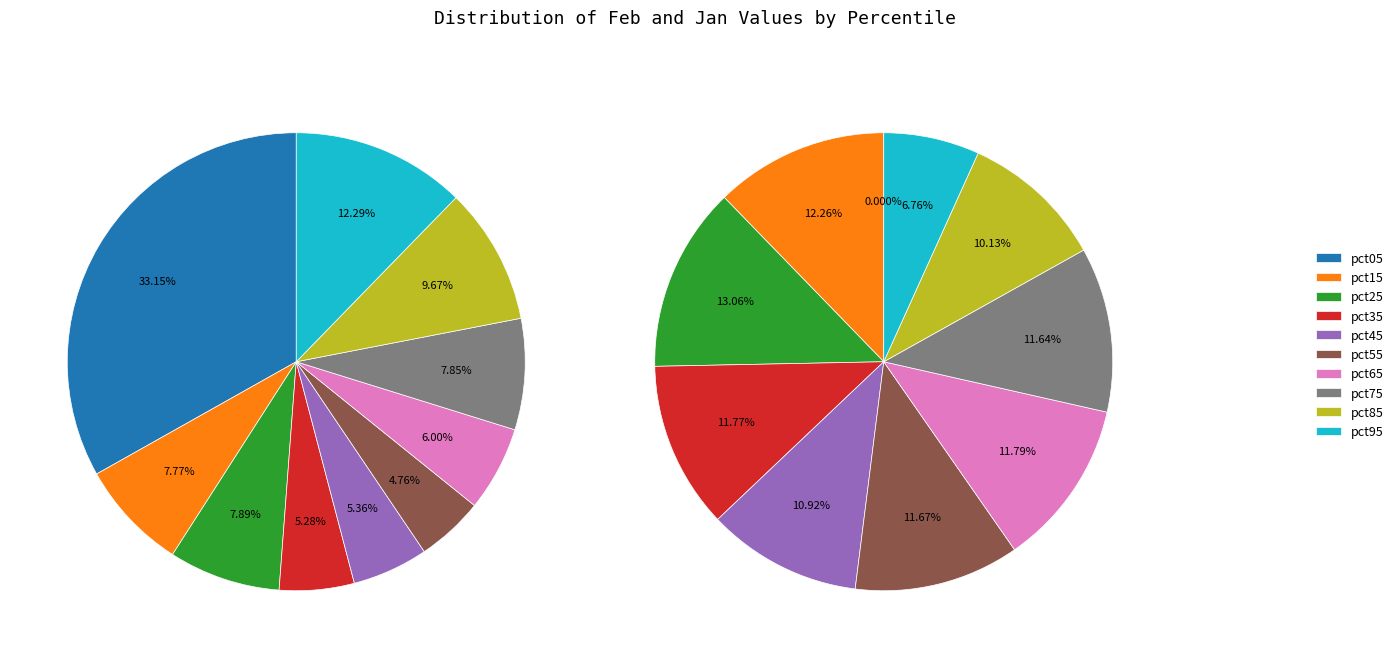

Which series changed the most between 2 and 6?

jan_values